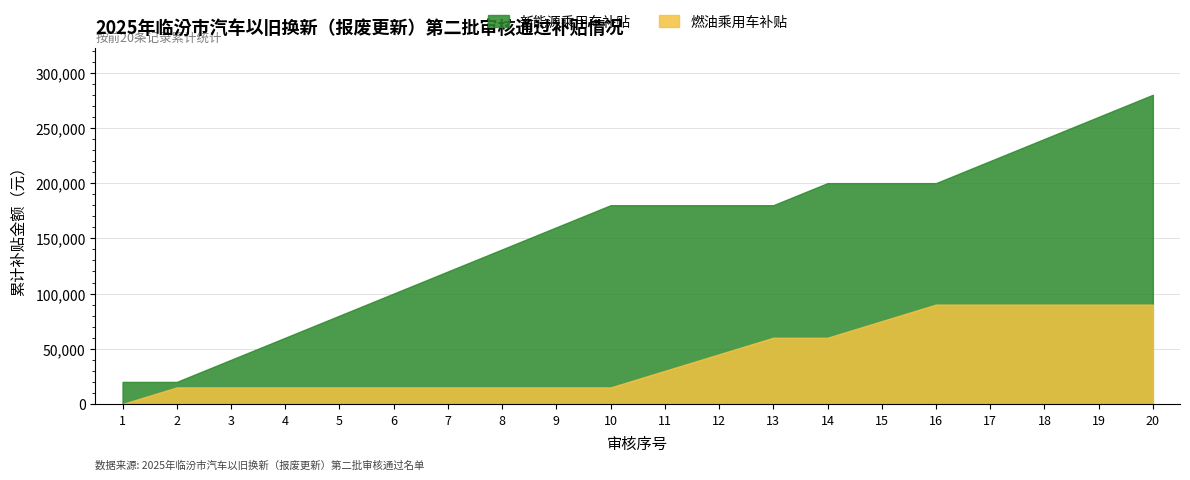

What is the maximum value for 新能源乘用车补贴?

280000